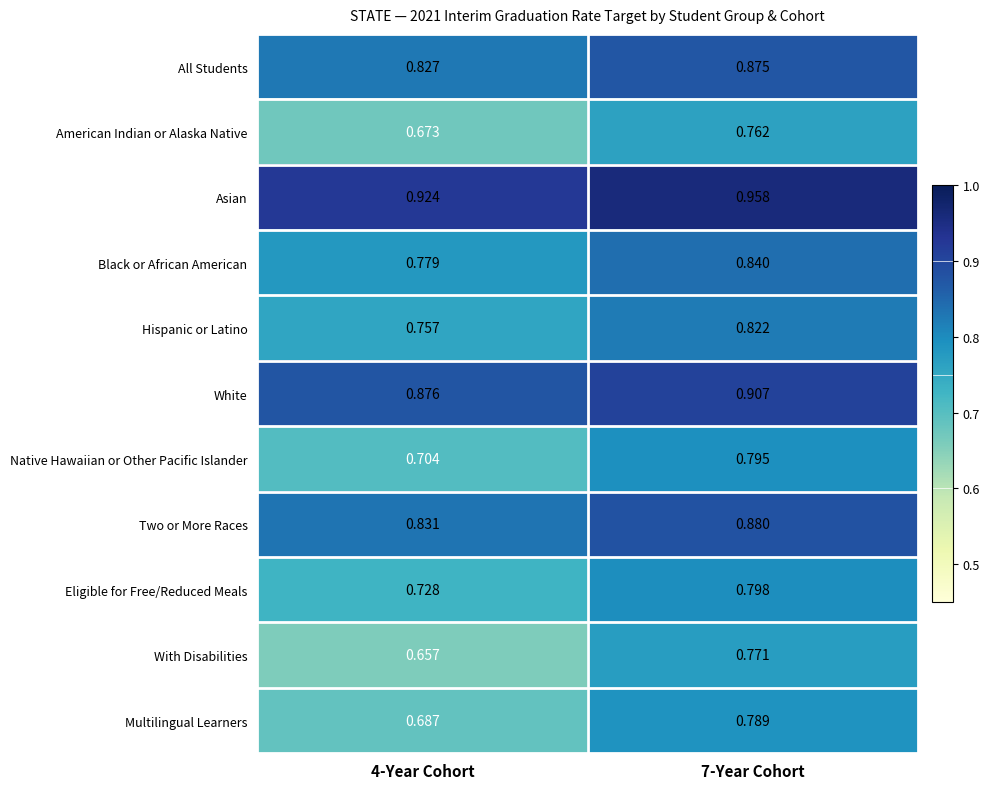

Rank the series by their maximum value, from lowest to highest.

American Indian or Alaska Native, With Disabilities, Multilingual Learners, Native Hawaiian or Other Pacific Islander, Eligible for Free/Reduced Meals, Hispanic or Latino, Black or African American, All Students, Two or More Races, White, Asian